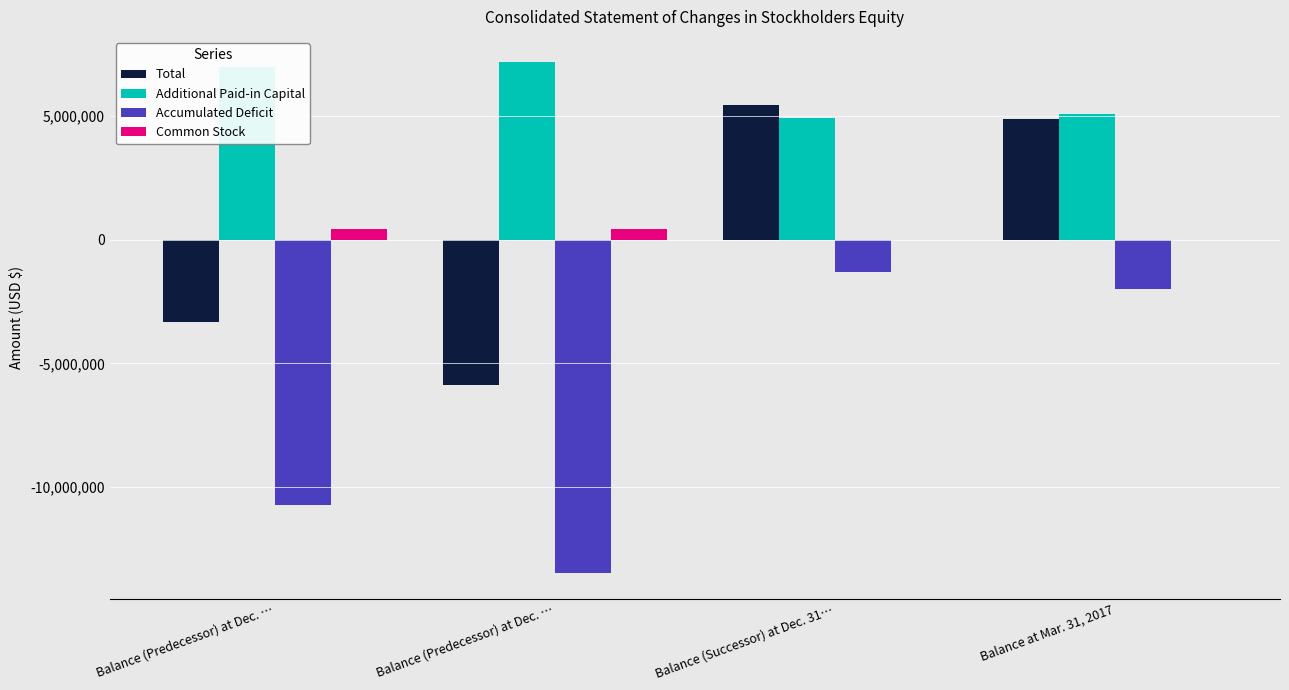

How many groups of bars are there?

4